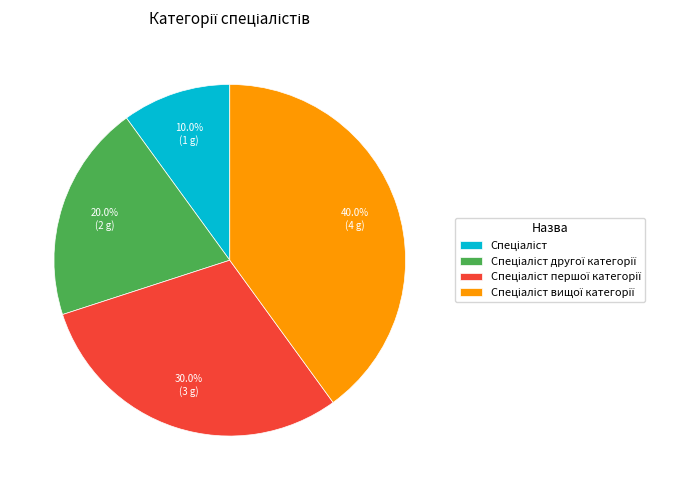

To the nearest percent, what is the average slice percentage?

25%